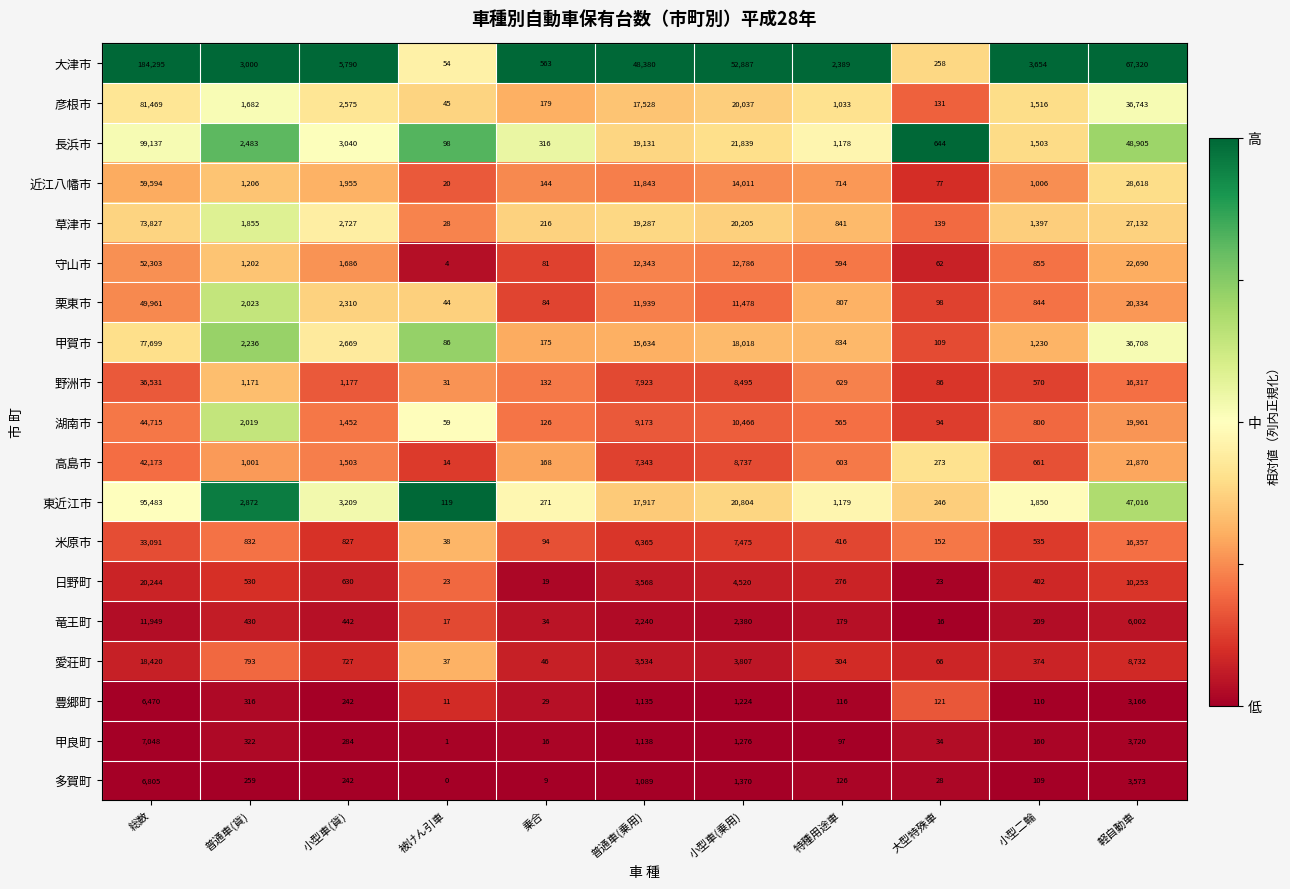

The 日野町 series shows 20244 at 総数. True or false?

True